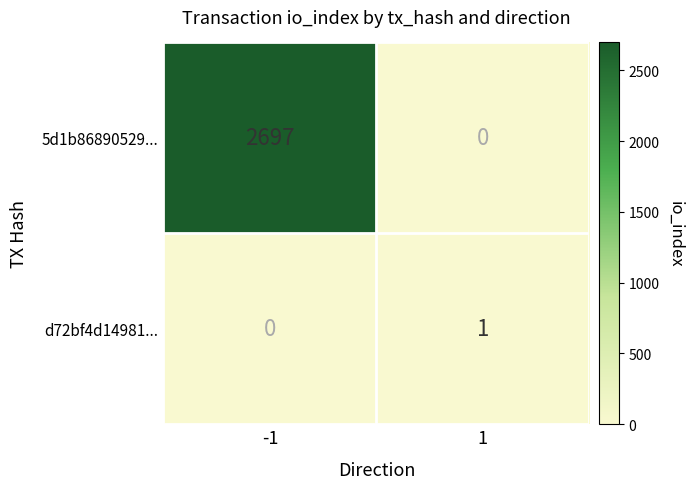

What is the total value across all series at -1?

2697